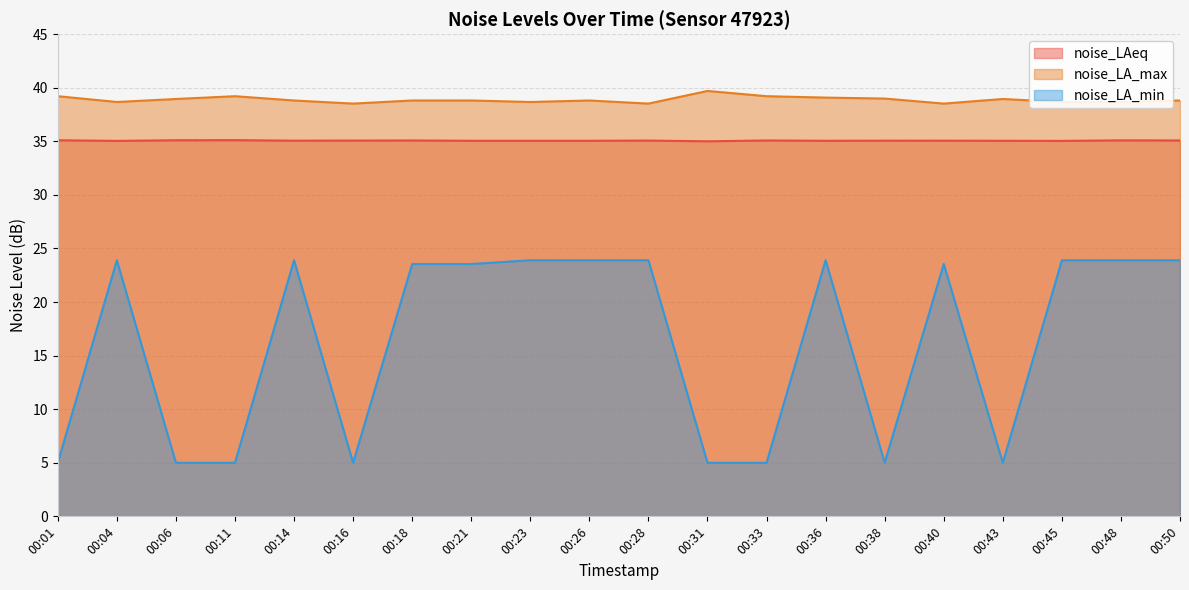

What is the sum of the noise_LAeq values at 00:06 and 00:48?

70.2